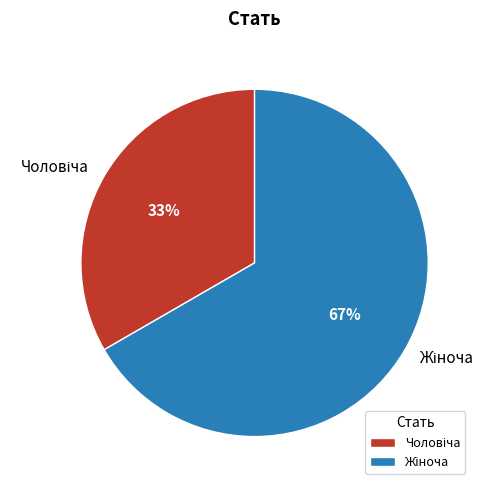

Is there any slice that represents more than half of the pie?

Yes